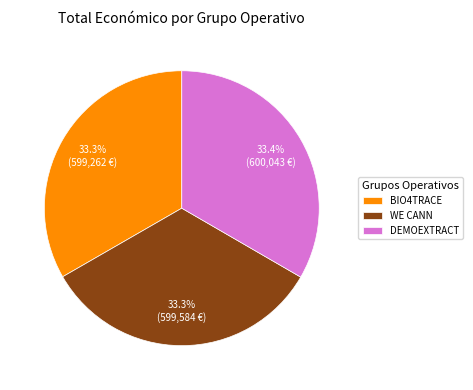

Does BIO4TRACE represent more than half of the total?

No